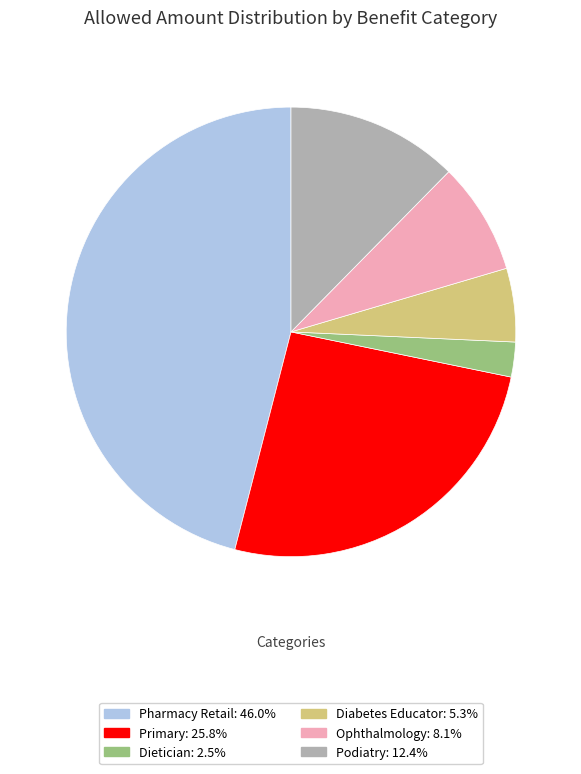

Is there a majority slice in this chart?

No